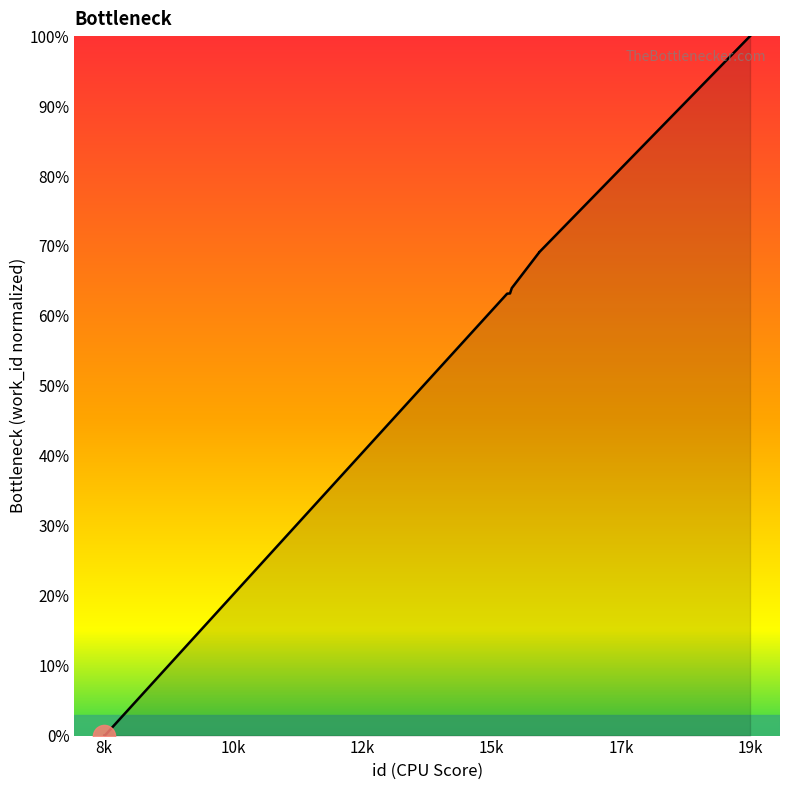

What is the maximum value shown in the chart?

100.0